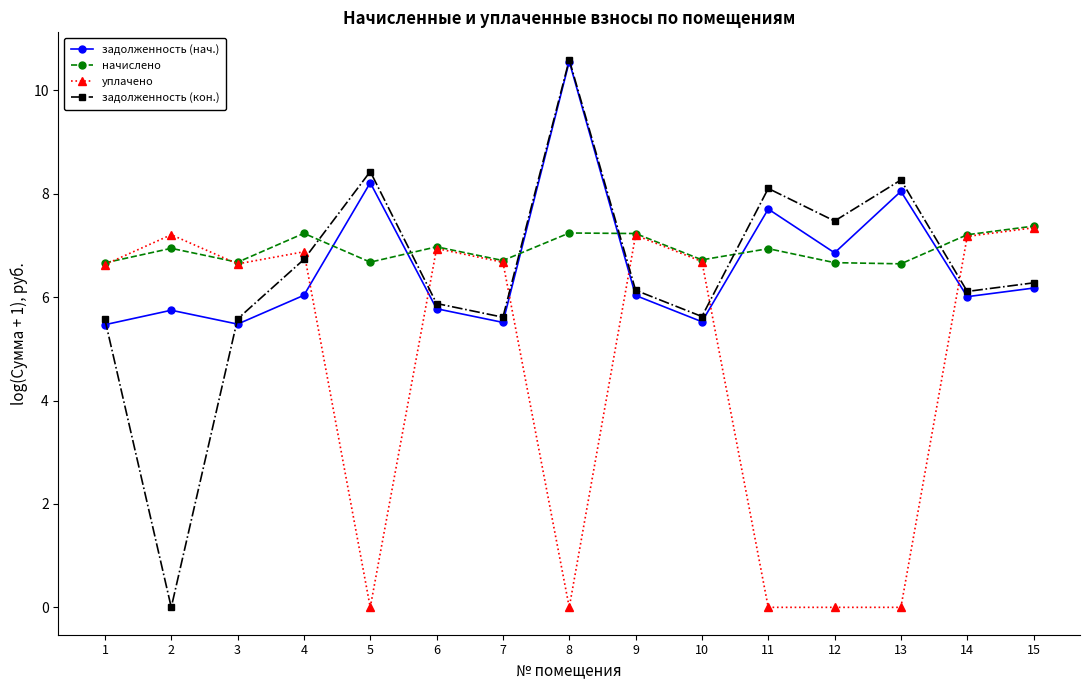

How many series are shown in this chart?

4